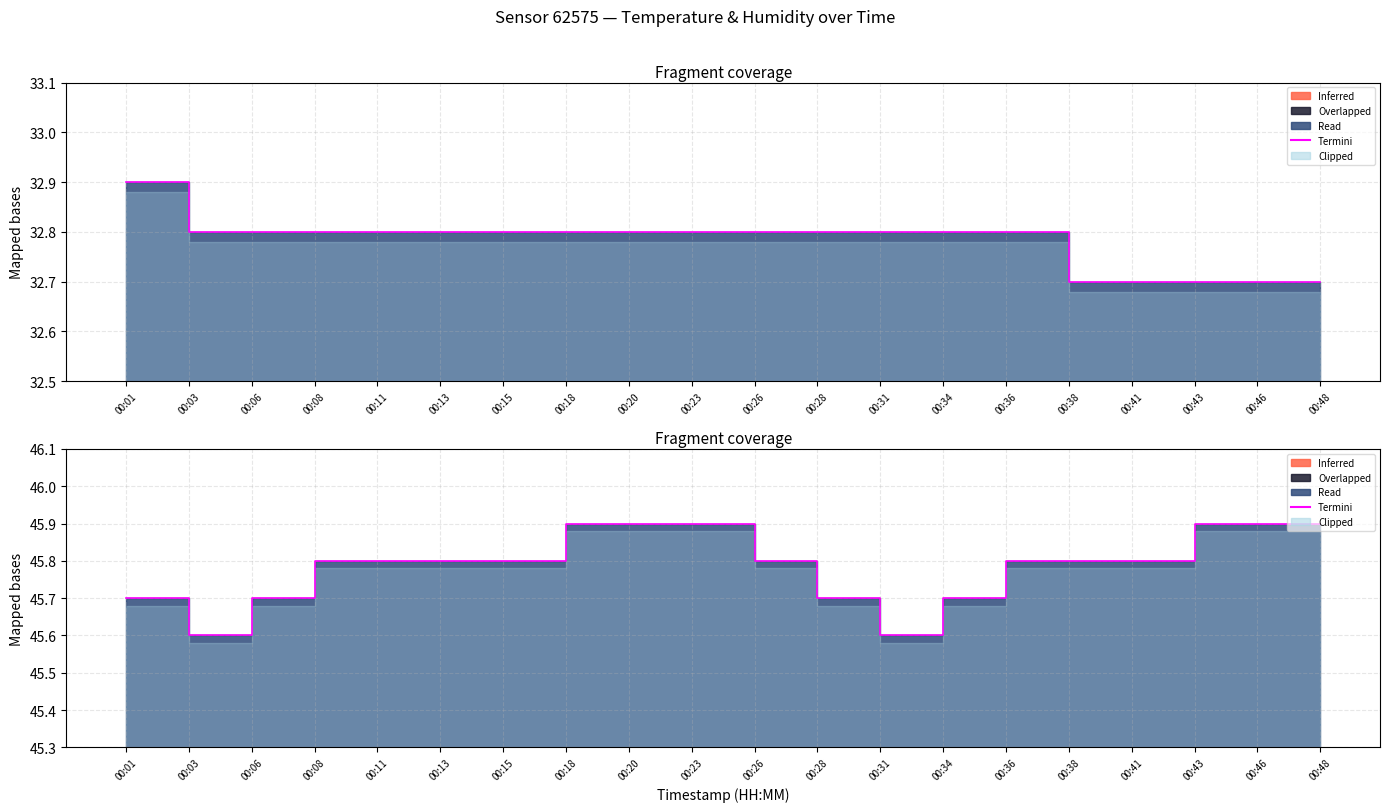

How many values are between 45 and 46?

20